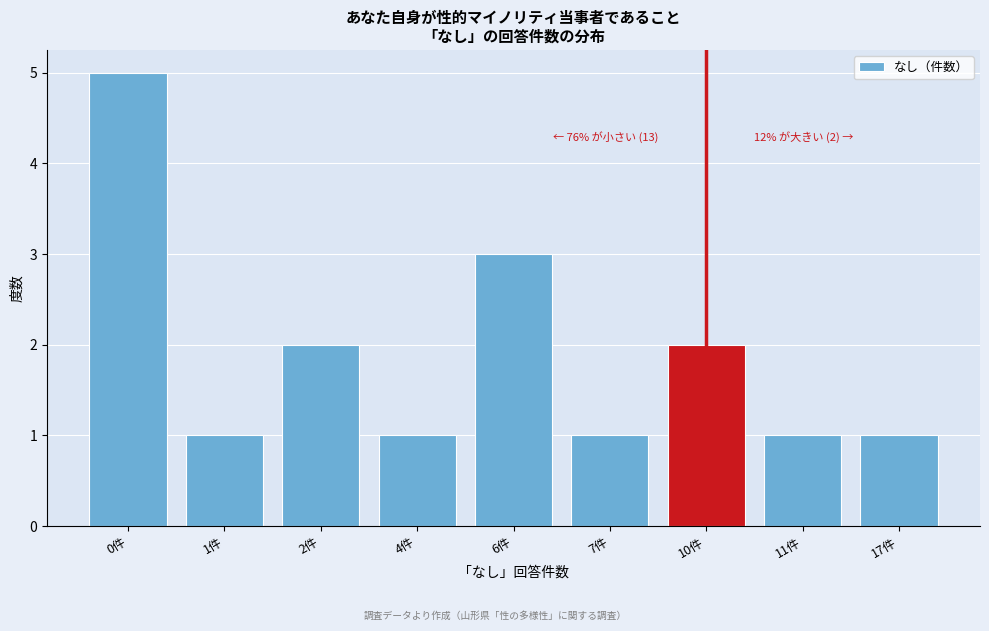

Reading right to left, transcribe all the data shown in this chart.

17件=1	11件=1	10件=2	7件=1	6件=3	4件=1	2件=2	1件=1	0件=5